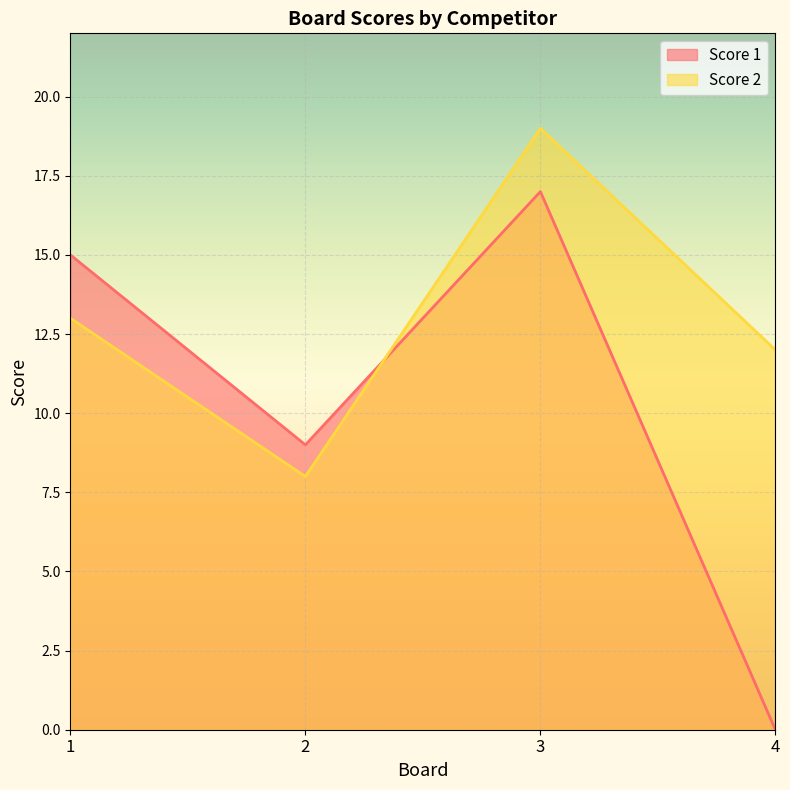

How many values in the Score 1 series exceed 15?

1